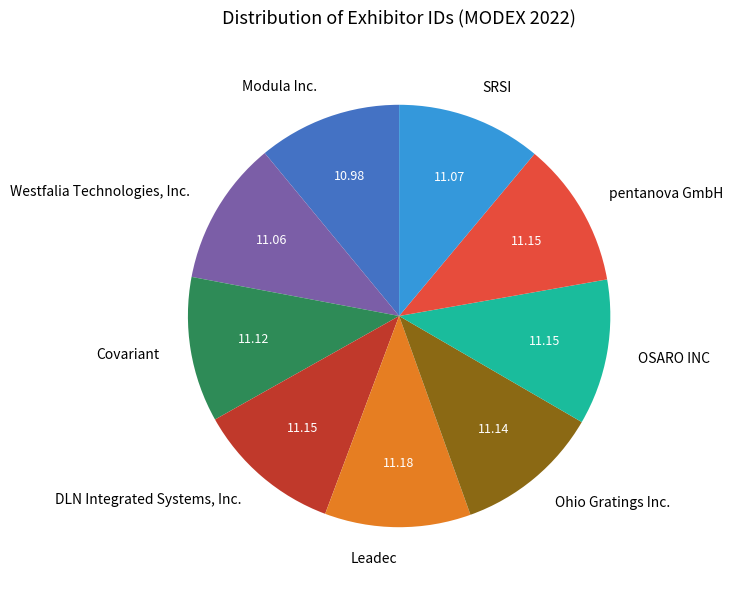

How many slices are in this pie chart?

9